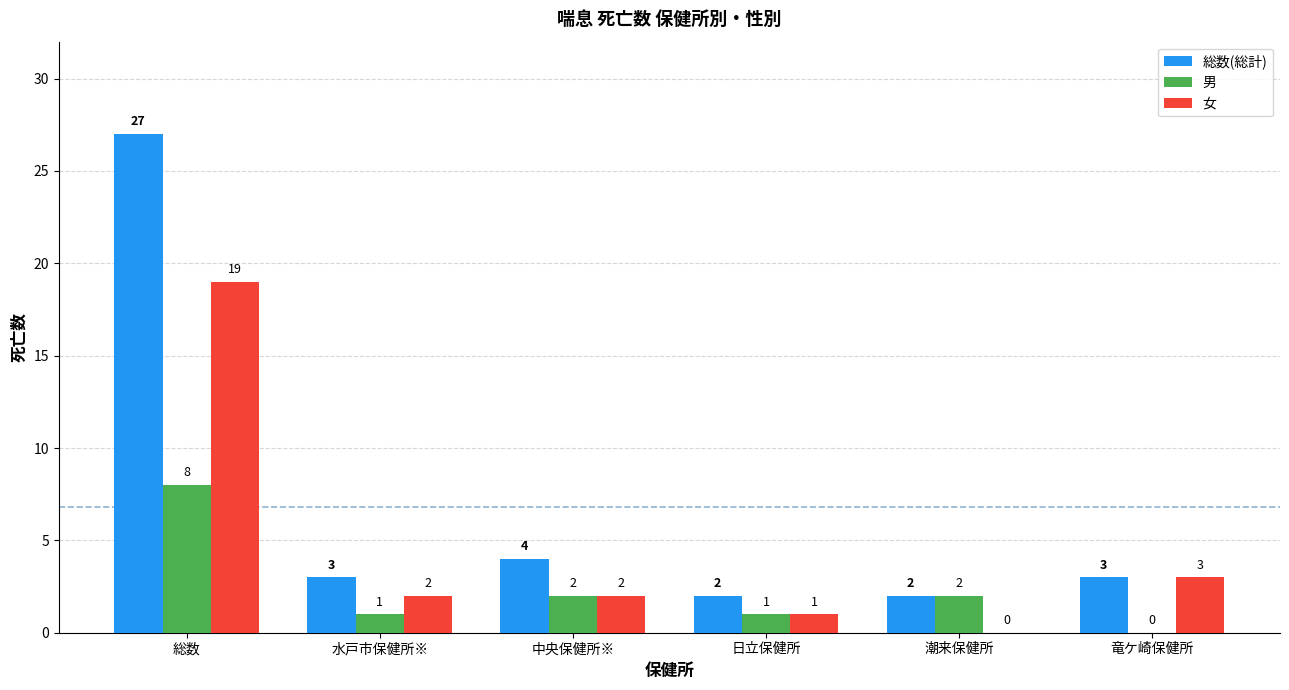

Reading left to right, what are all the values shown in this chart?

総数(総計): 27	3	4	2	2	3
男: 8	1	2	1	2	0
女: 19	2	2	1	0	3